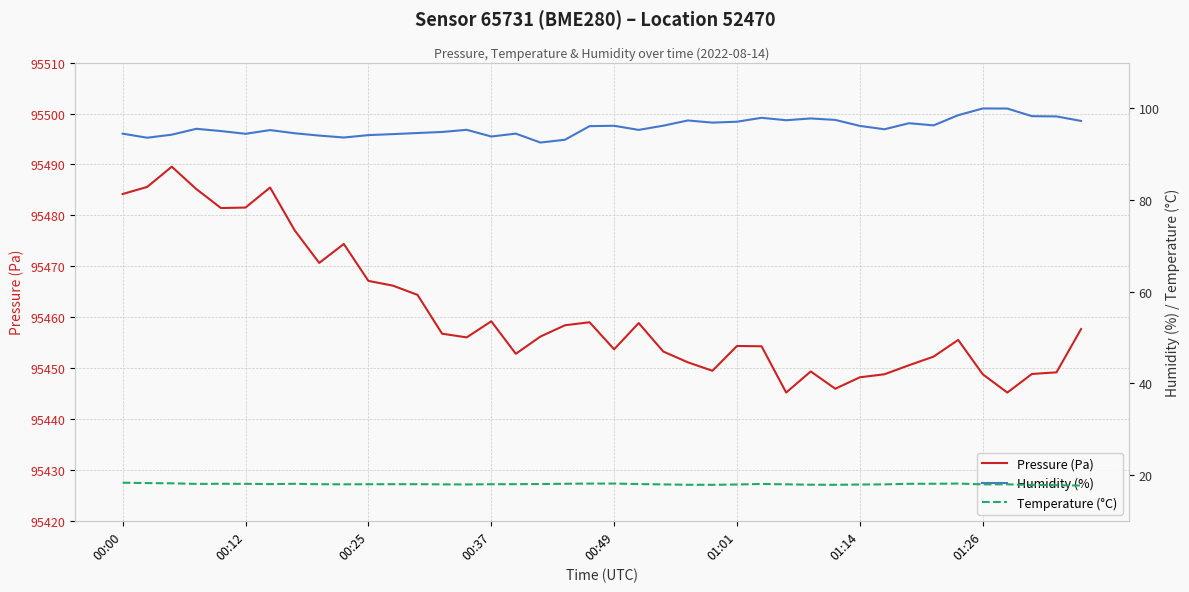

In Pressure (Pa), how many points are higher than both neighbors (excluding endpoints)?

9